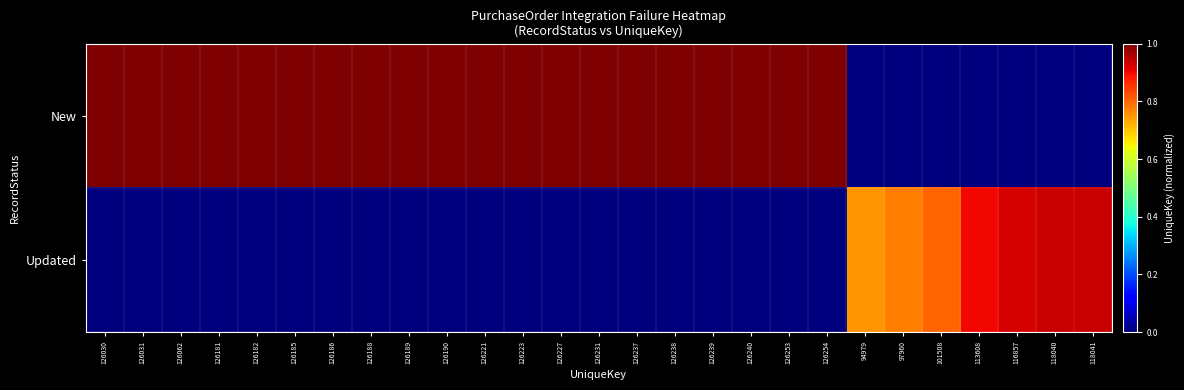

At how many categories does at least one series exceed 0?

27